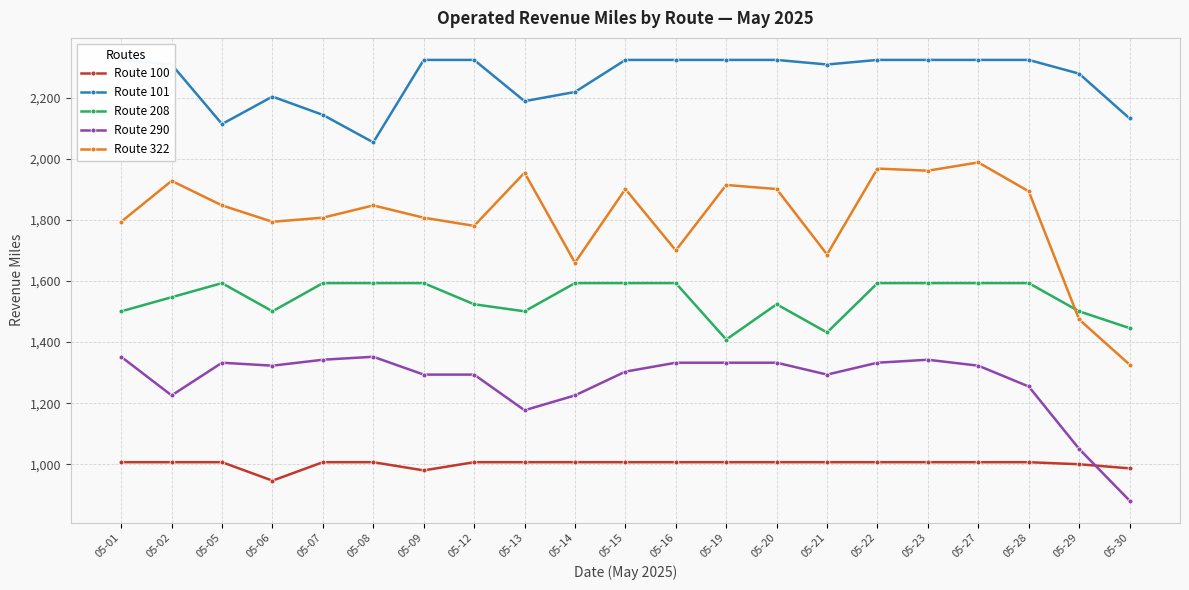

Does the chart have visible grid lines?

Yes